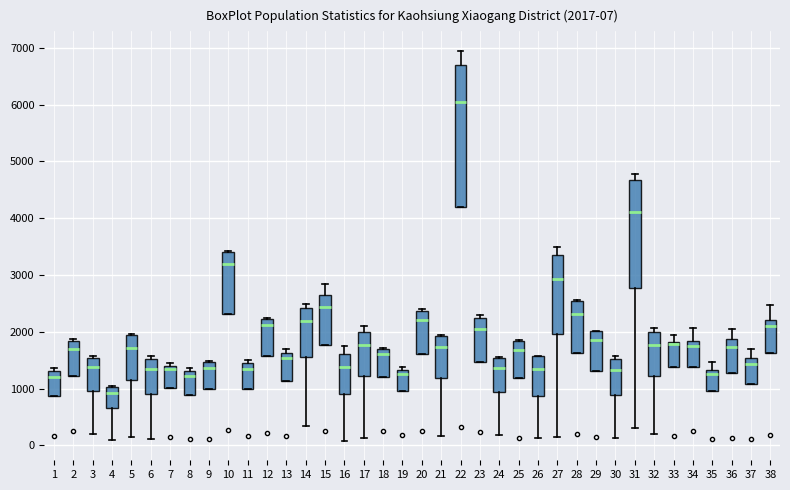

Which box's median line is the lowest?

4